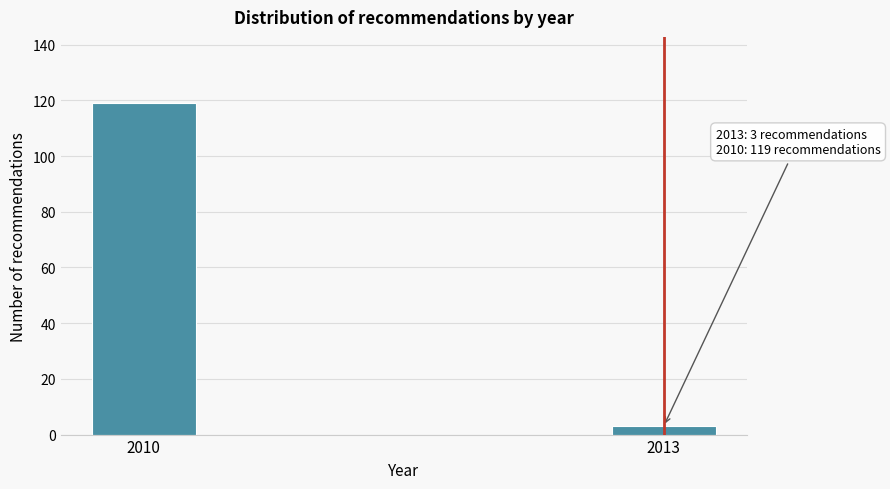

Reading left to right, transcribe all the data shown in this chart.

119	3